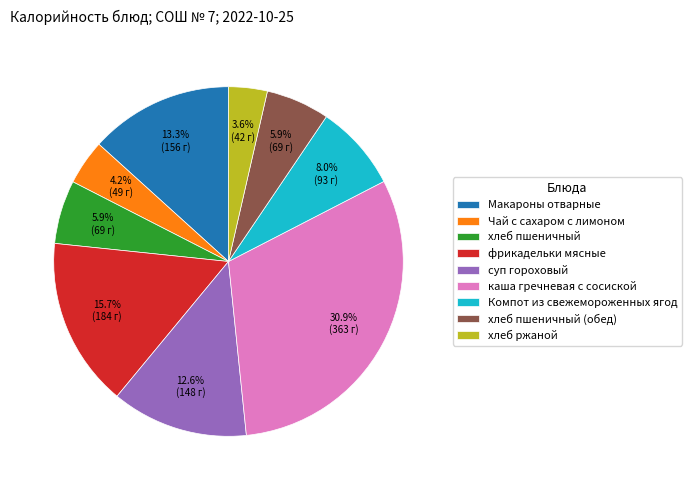

What is the largest slice in the pie chart?

каша гречневая с сосиской